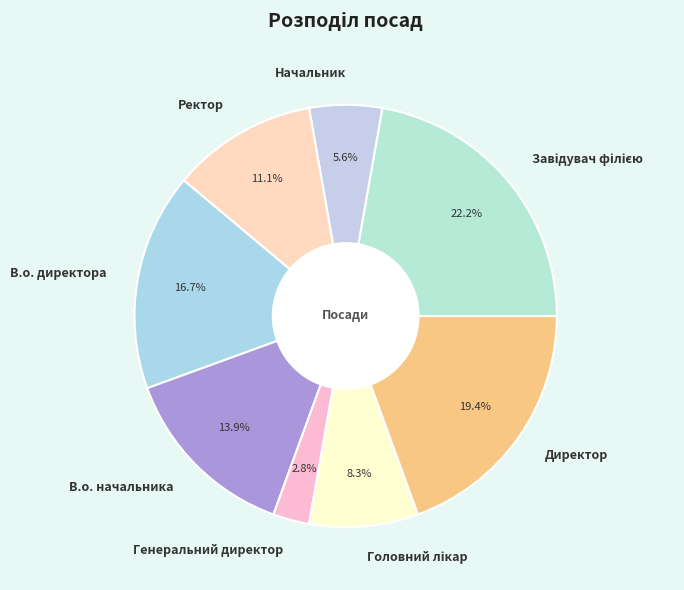

Does Генеральний директор represent more than half of the total?

No